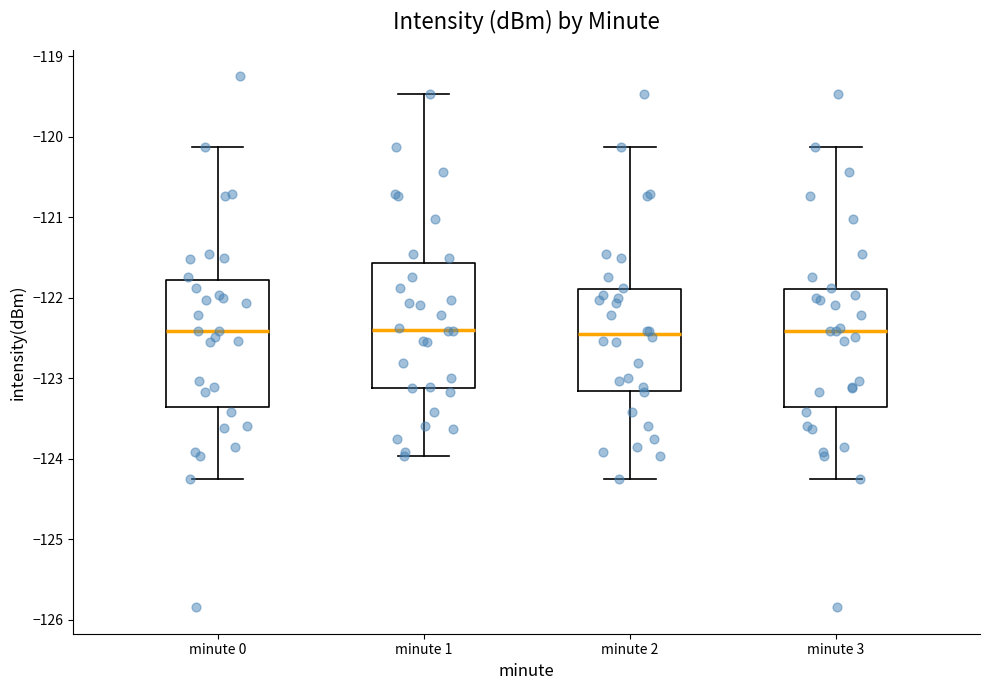

Reading left to right, transcribe this box plot: for each box, give where its median line is, the range the box spans, and where its two whiskers end, as read against the y-axis. The values are not printed on the chart, so give them approximately, as read against the axis.

minute 0: median -122.4, box -123.4 to -121.8, whiskers -124.2 to -120.1
minute 1: median -122.4, box -123.1 to -121.6, whiskers -124.0 to -119.5
minute 2: median -122.5, box -123.2 to -121.9, whiskers -124.2 to -120.1
minute 3: median -122.4, box -123.4 to -121.9, whiskers -124.2 to -120.1